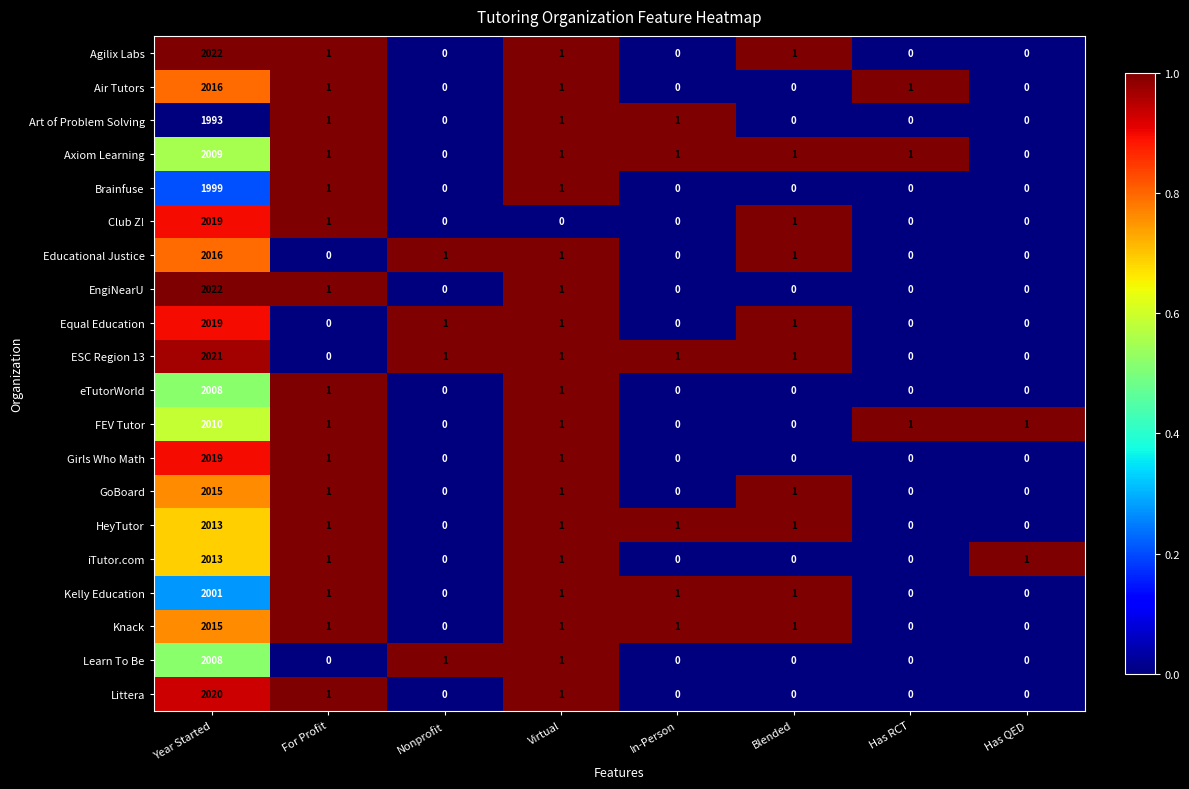

The value of Club Z! at Has QED is -1114. True or false?

False